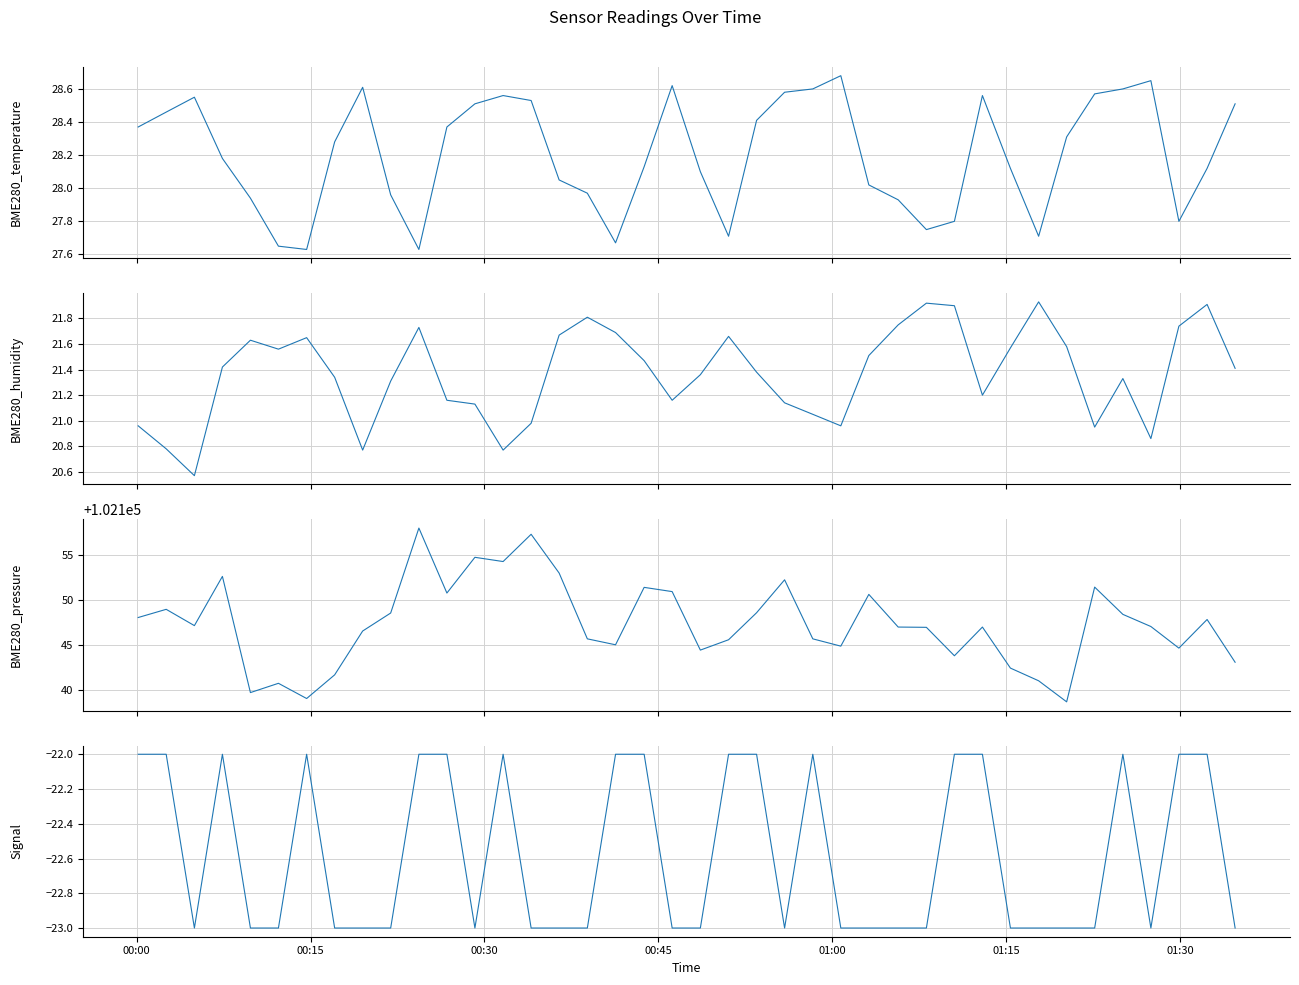

How many lines are shown in the chart?

4